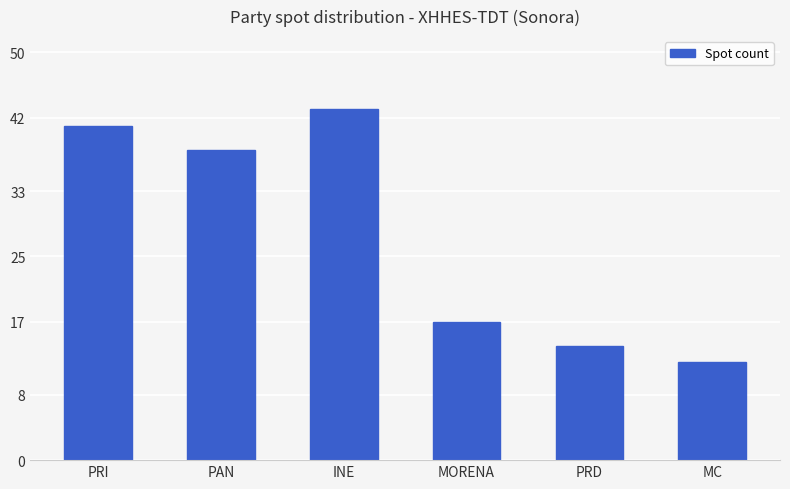

Which category has the lowest value across all series?

MC